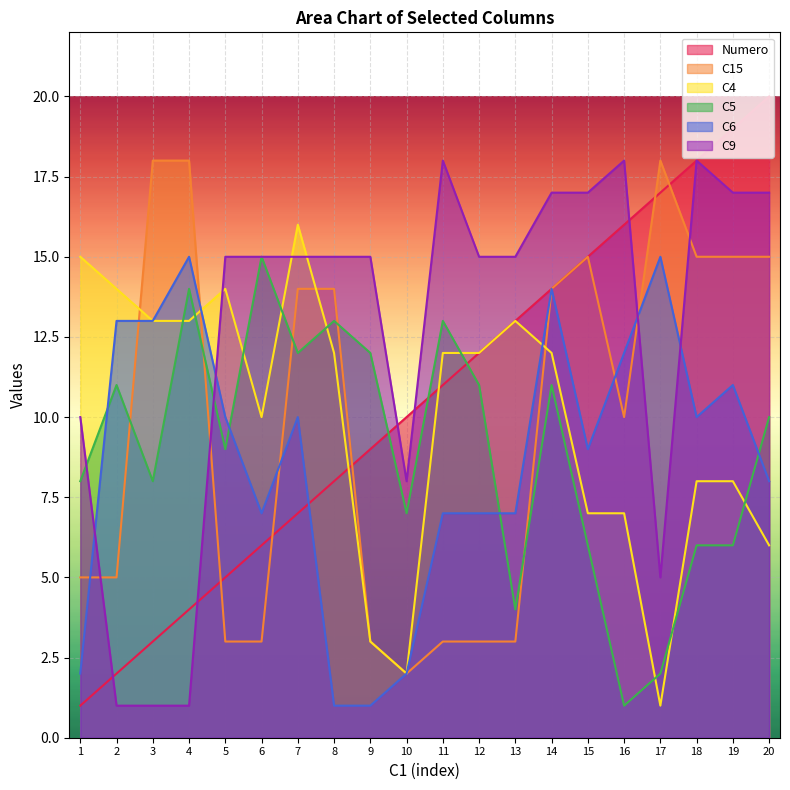

What is the value of the C15 point at the 10th from the left?

2